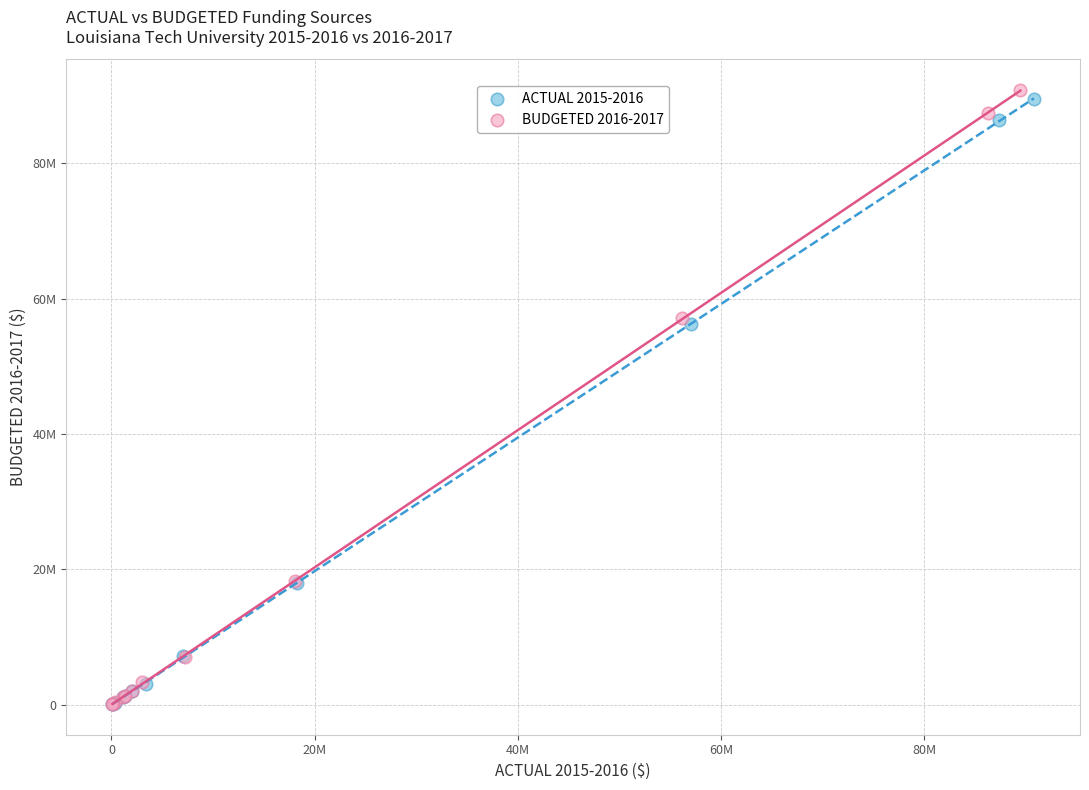

Which series has the largest Y range (max minus min)?

BUDGETED 2016-2017